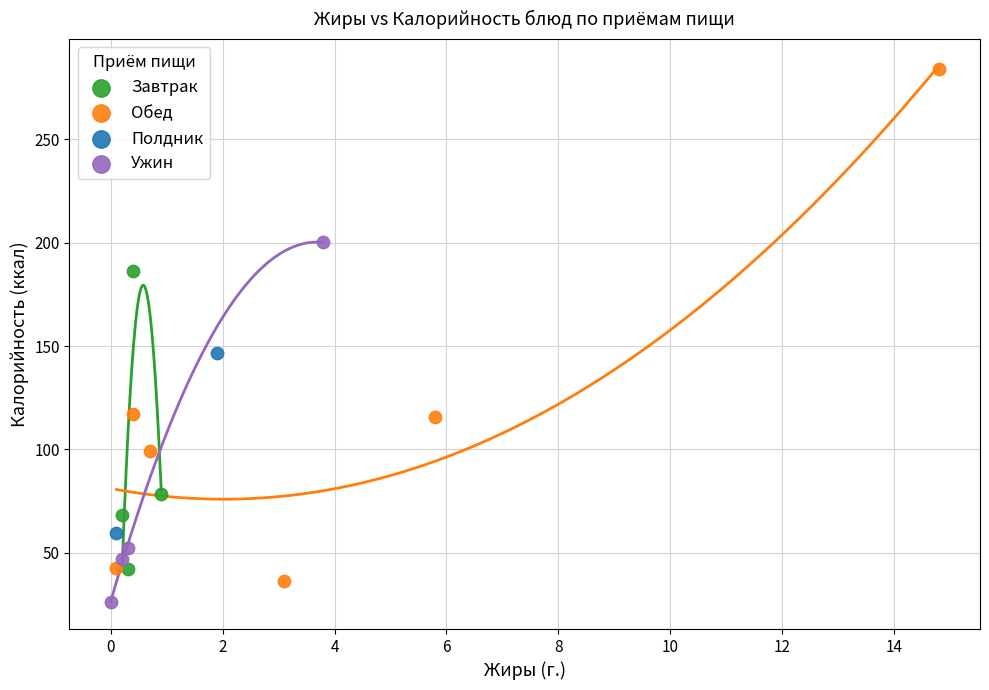

What are all the series names shown in the legend?

Завтрак, Обед, Полдник, Ужин